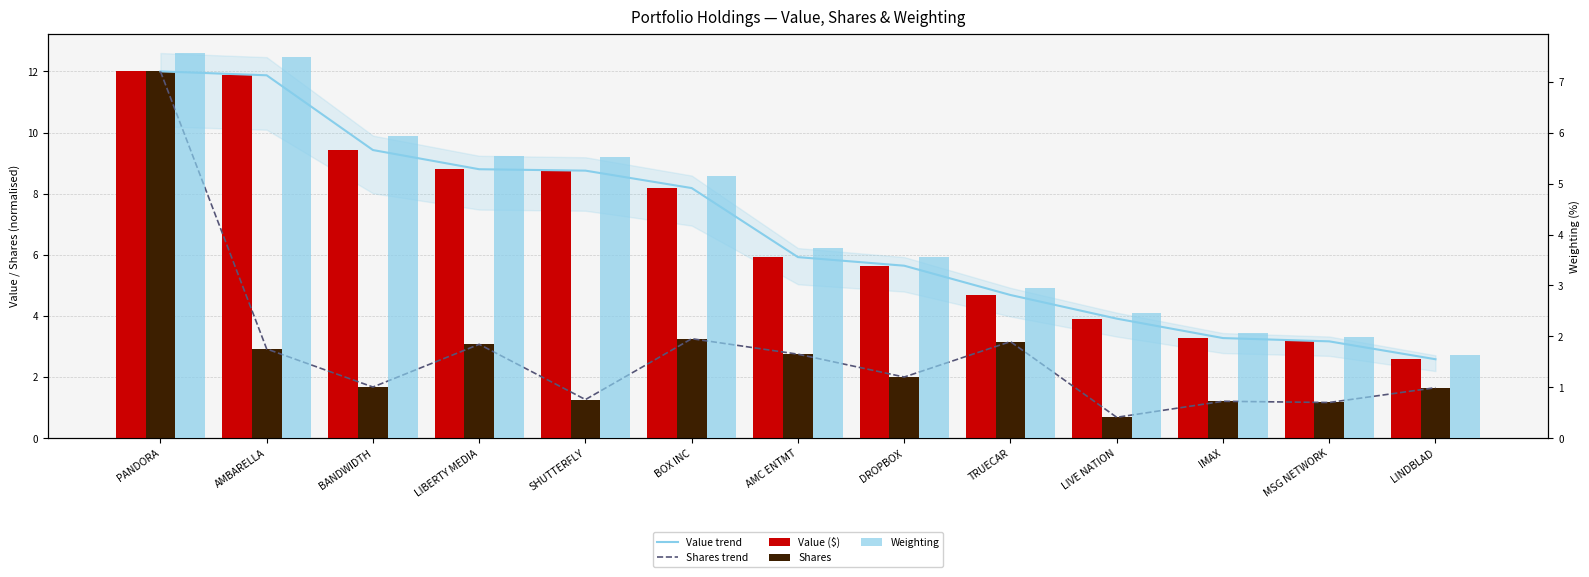

At how many categories does at least one series exceed 7?

6